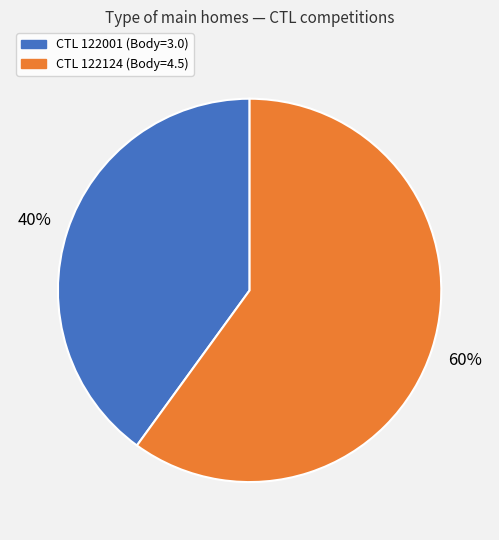

Is there a majority slice in this chart?

Yes